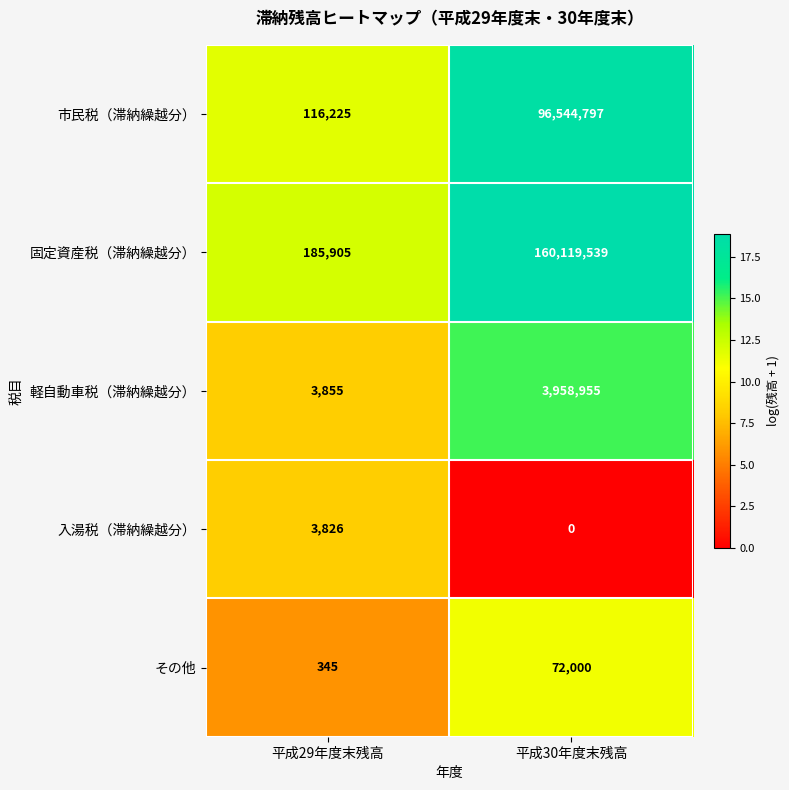

Reading left to right, list all the values displayed in this chart.

市民税（滞納繰越分）: 平成29年度末残高=116225	平成30年度末残高=96544797
固定資産税（滞納繰越分）: 平成29年度末残高=185905	平成30年度末残高=160119539
軽自動車税（滞納繰越分）: 平成29年度末残高=3855	平成30年度末残高=3958955
入湯税（滞納繰越分）: 平成29年度末残高=3826	平成30年度末残高=0
その他: 平成29年度末残高=345	平成30年度末残高=72000